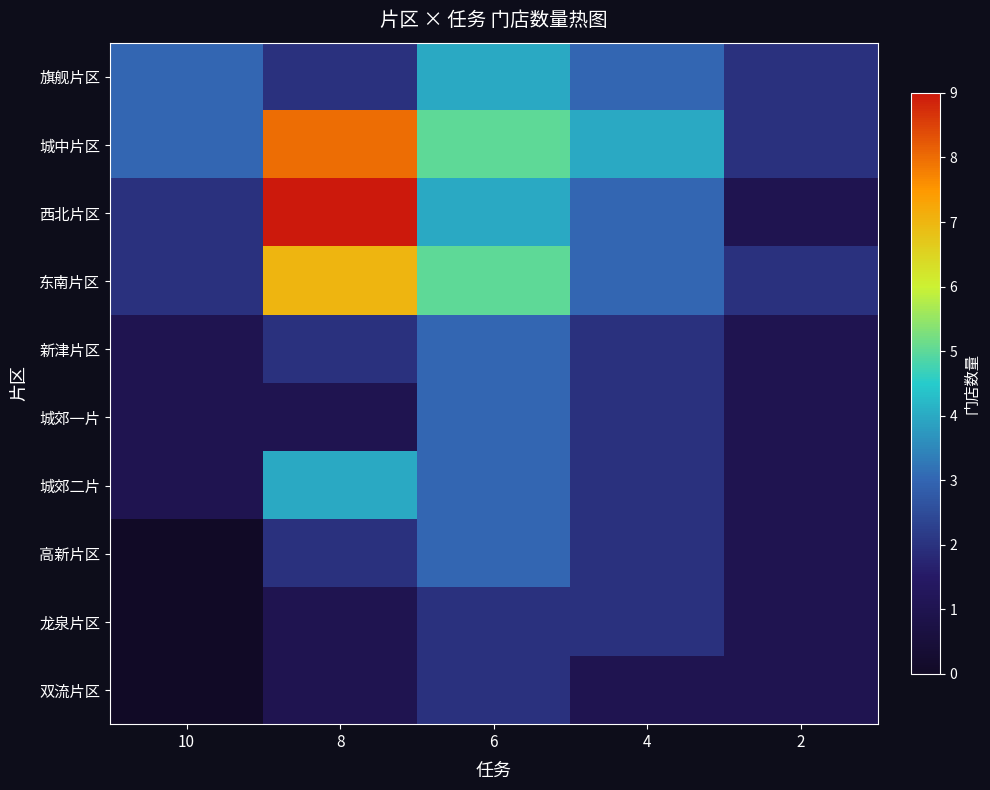

What is the total value across all series at 6?

34